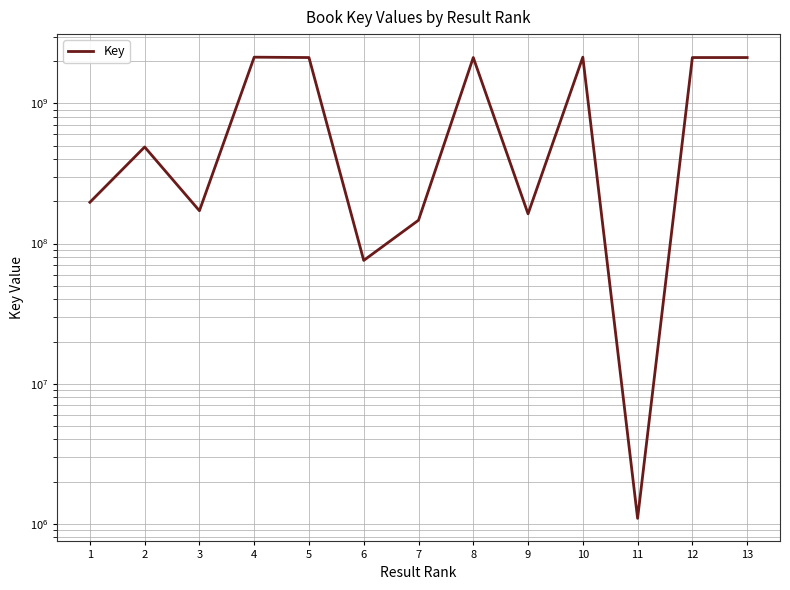

The chart shows a value of 146714618 at 7. True or false?

True